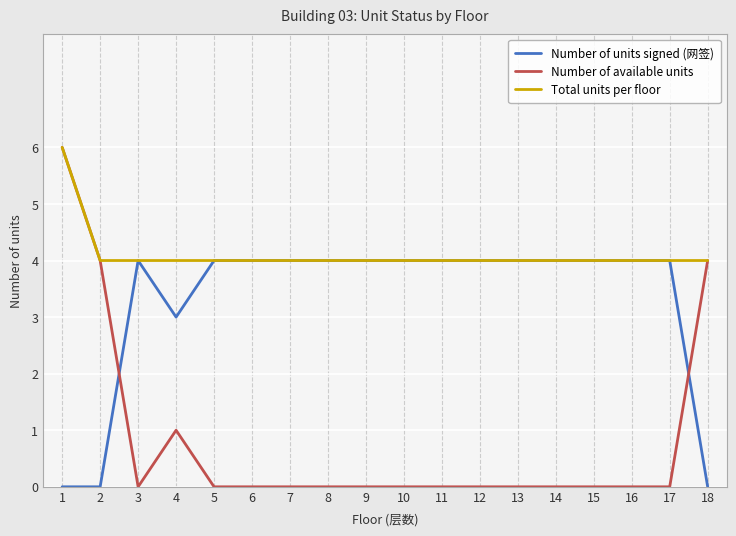

Between which two adjacent categories do Number of available units and Number of units signed (网签) first intersect?

2 and 3